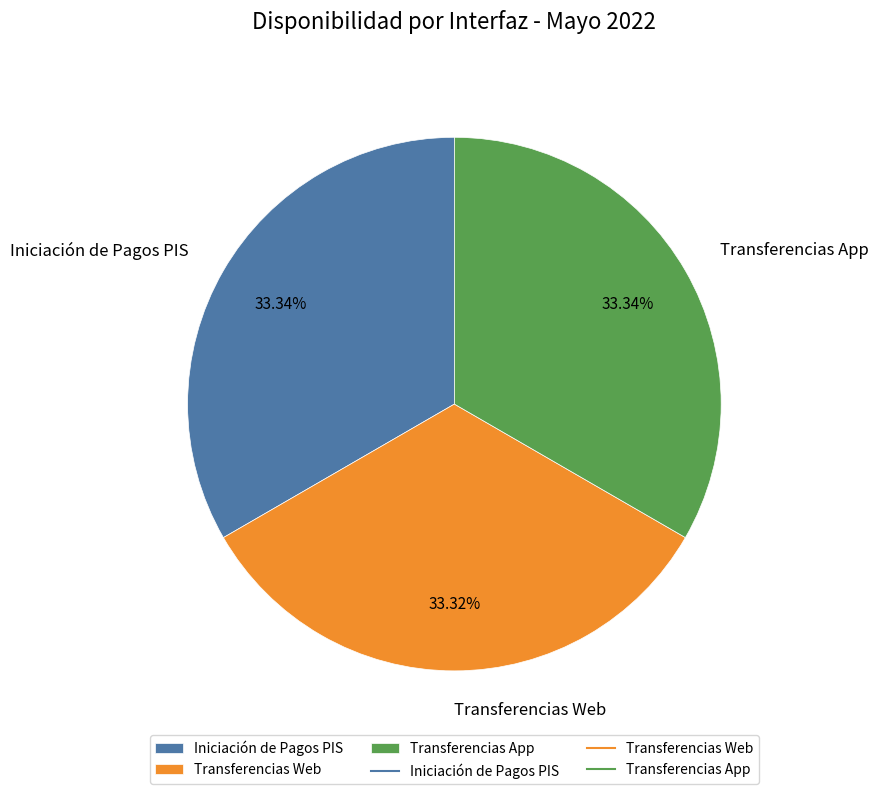

How much of the chart is everything except Transferencias App?

66.7%